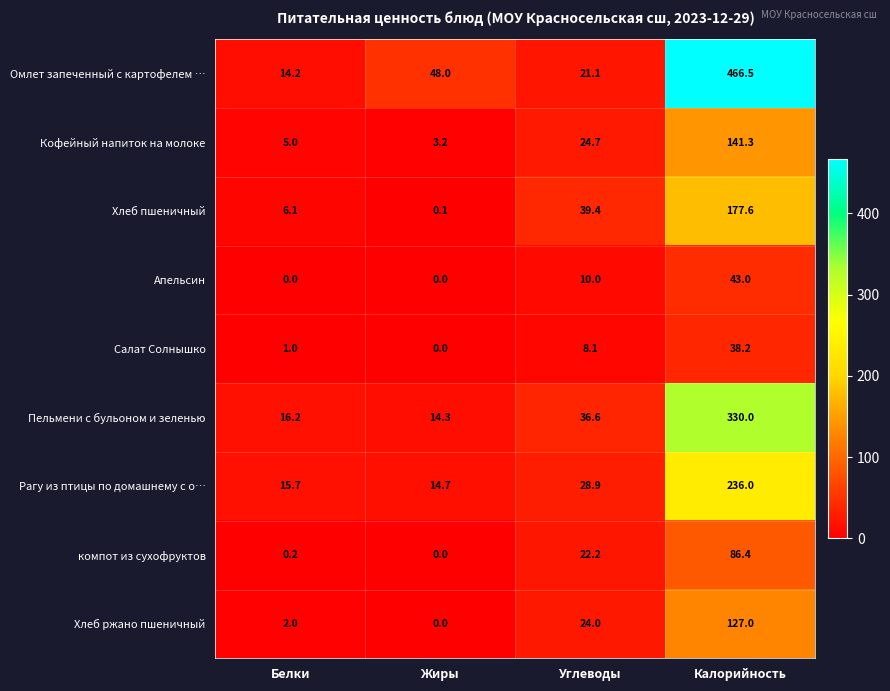

Where does the Рагу из птицы по домашнему с о… series first go above 28?

Углеводы